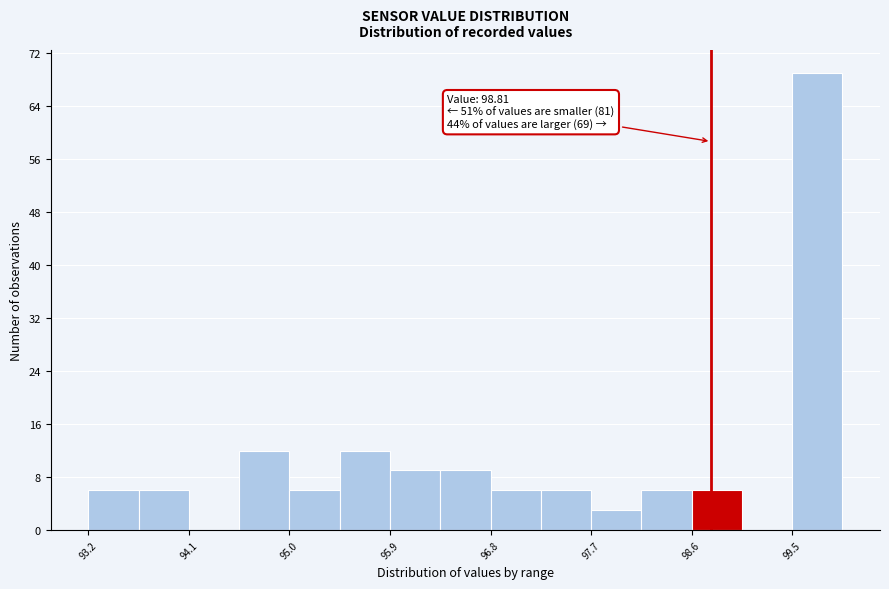

Over which range of the x-axis is the bar tallest?

99.5 to 100.0